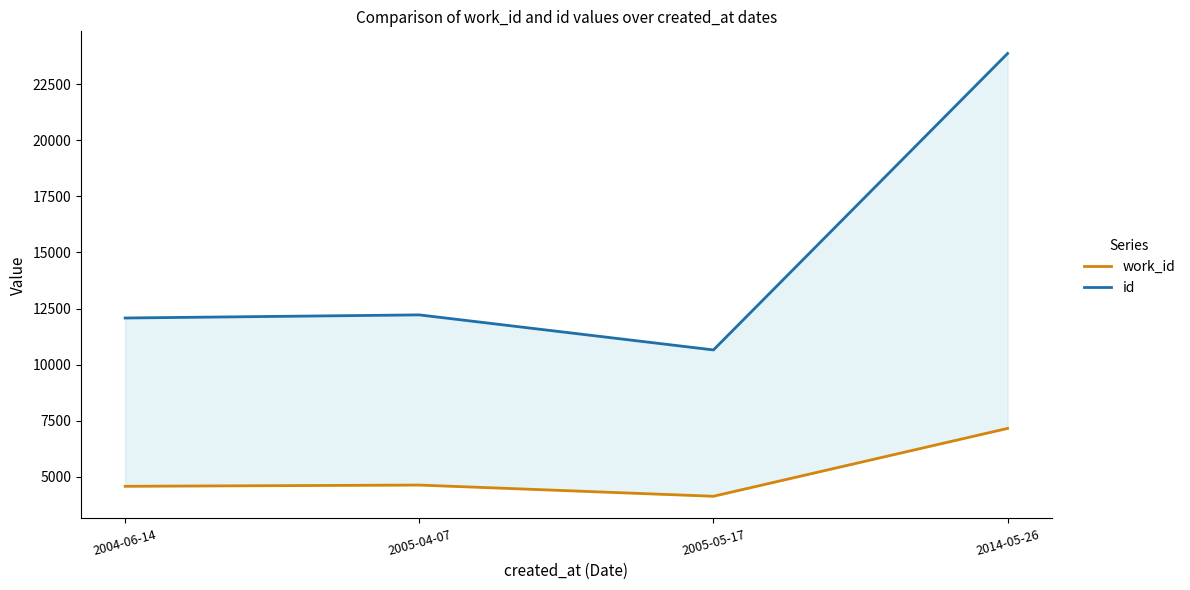

How many interior local peaks does the work_id series have?

1